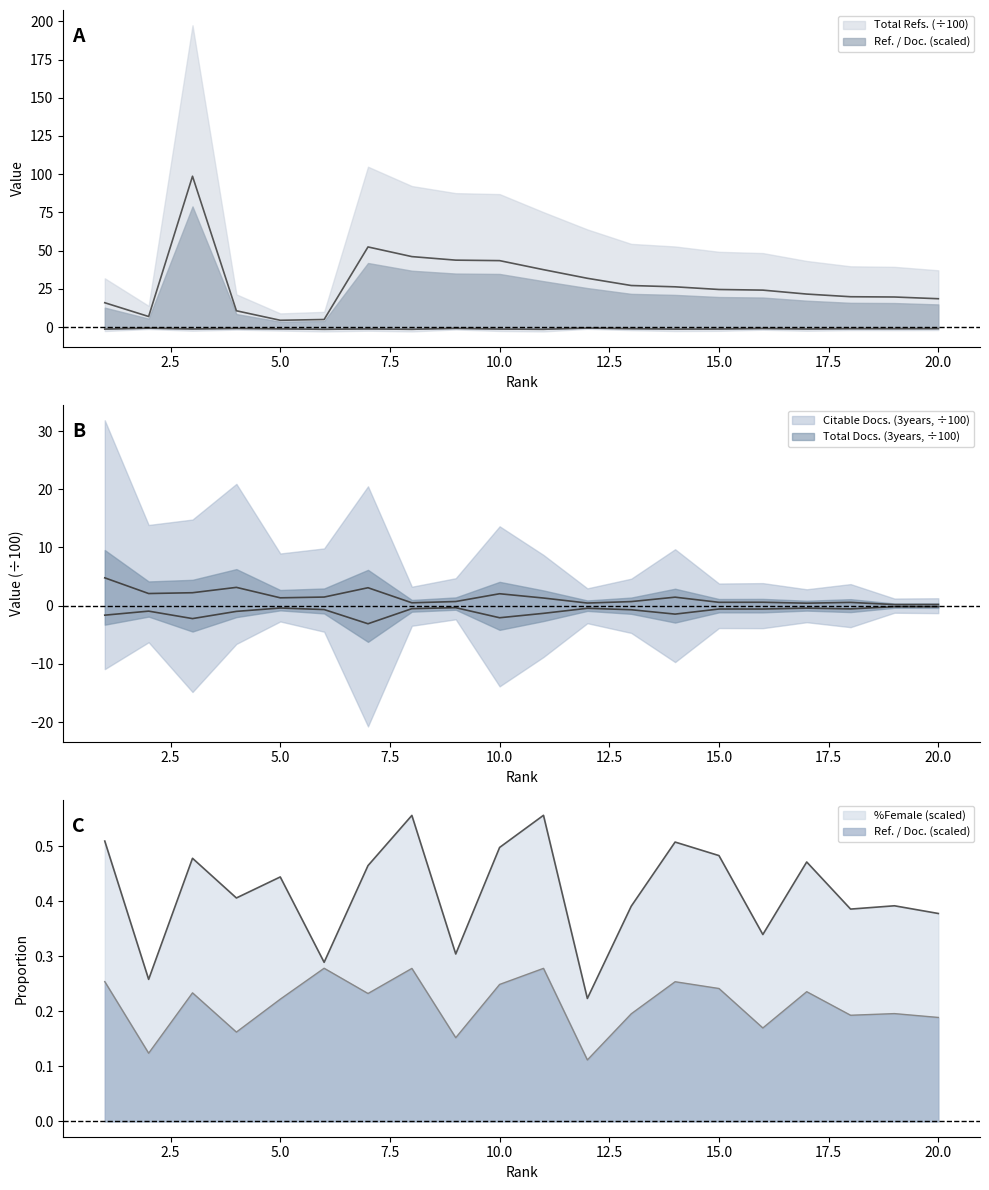

What is the minimum value for Ref. / Doc.?

-1.4